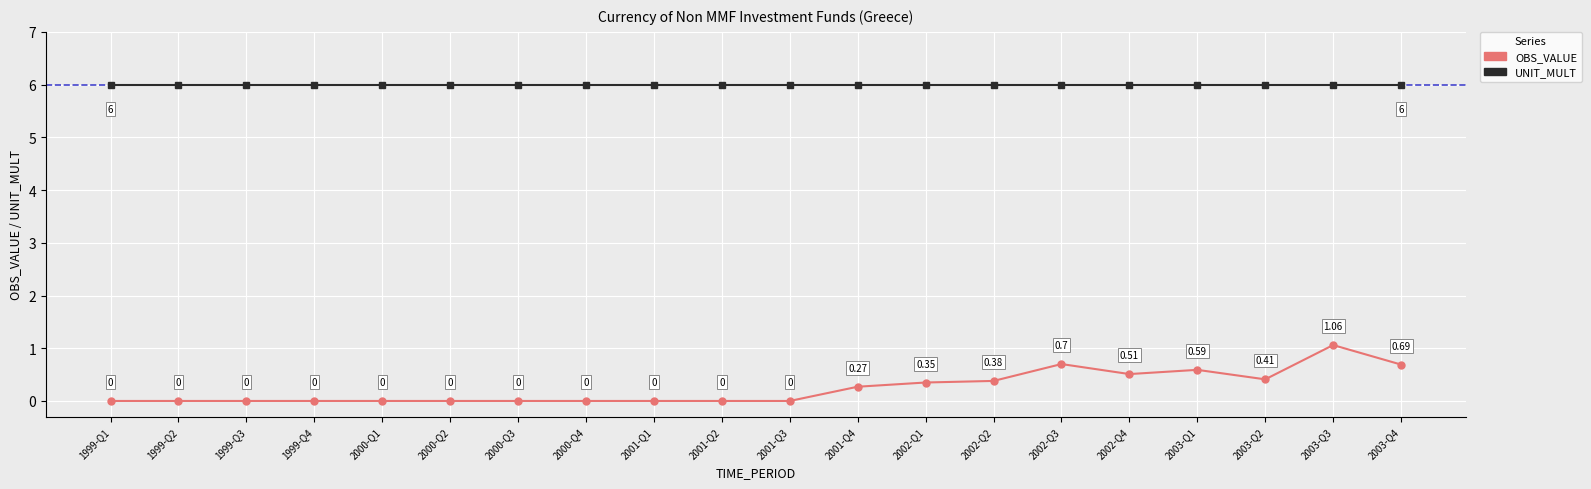

Is this an area chart (filled region under the line)?

No